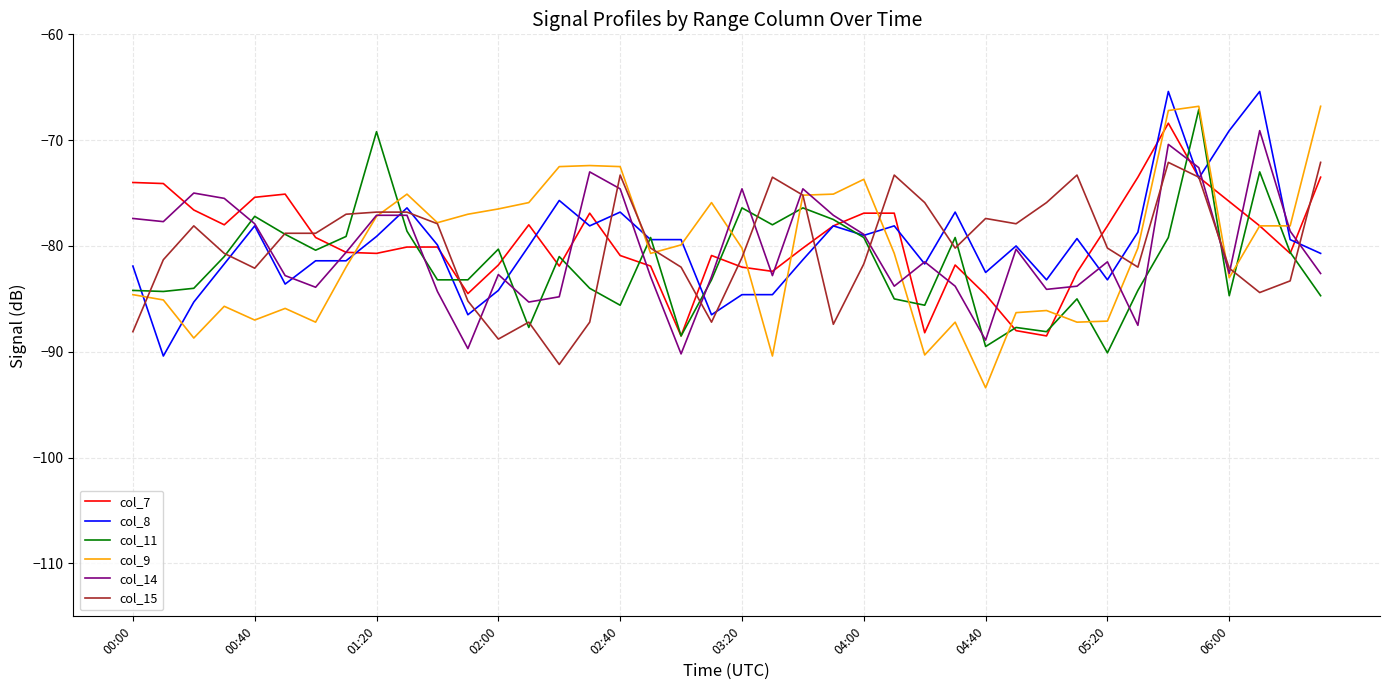

What is the maximum value for col_11?

-67.1